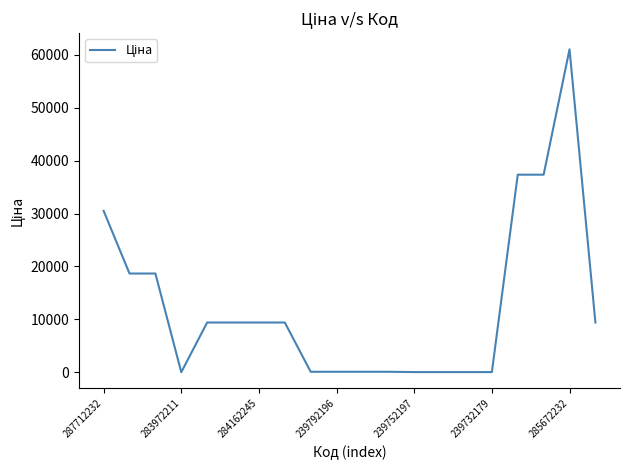

What is the greatest value displayed?

61024.7